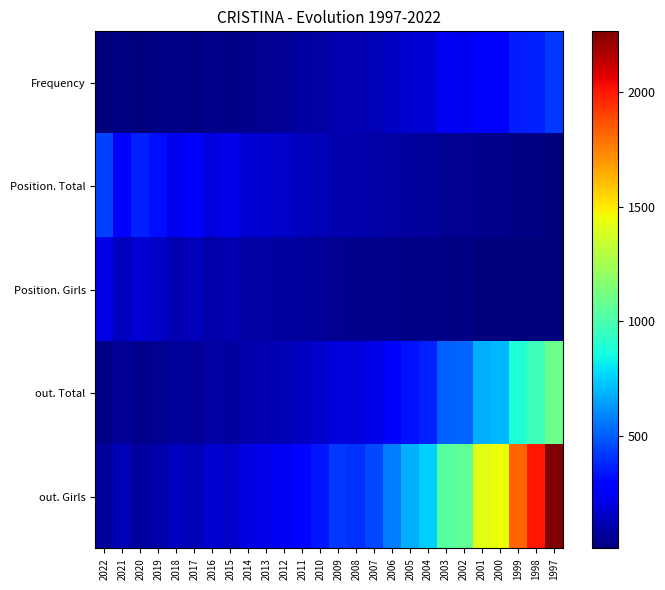

Which series has the widest spread of values?

out. Girls